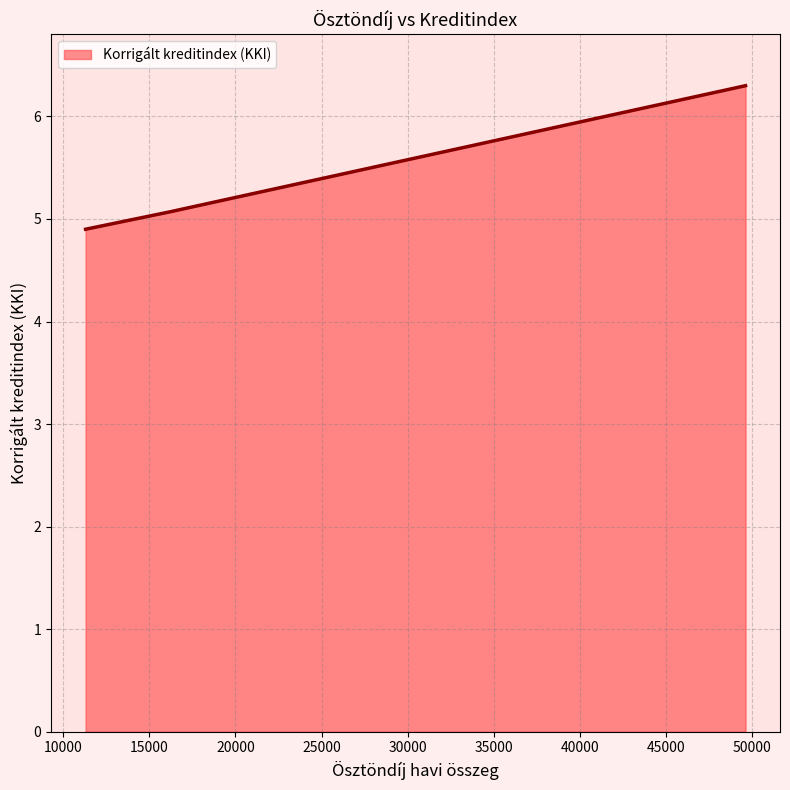

What is the difference between the maximum and second lowest values?

1.2